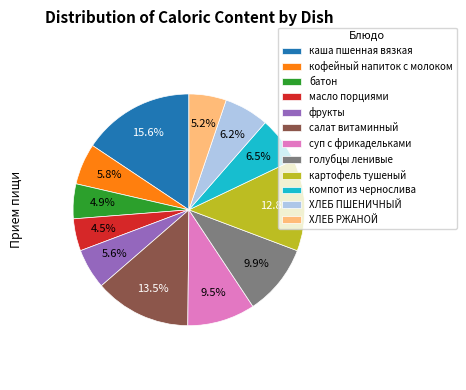

How many slices are in this pie chart?

12